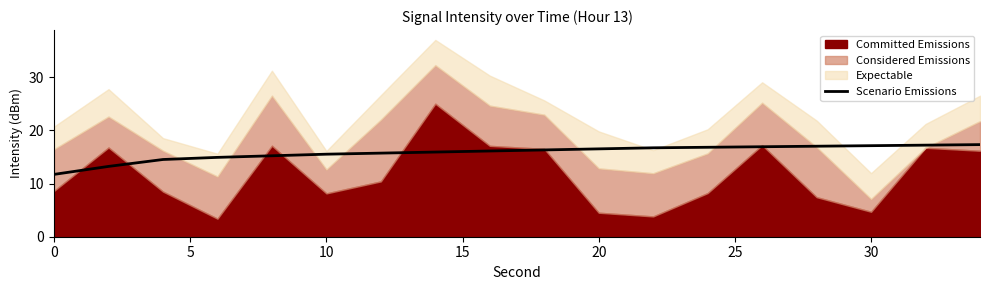

Does the chart display data point markers on the line(s)?

No